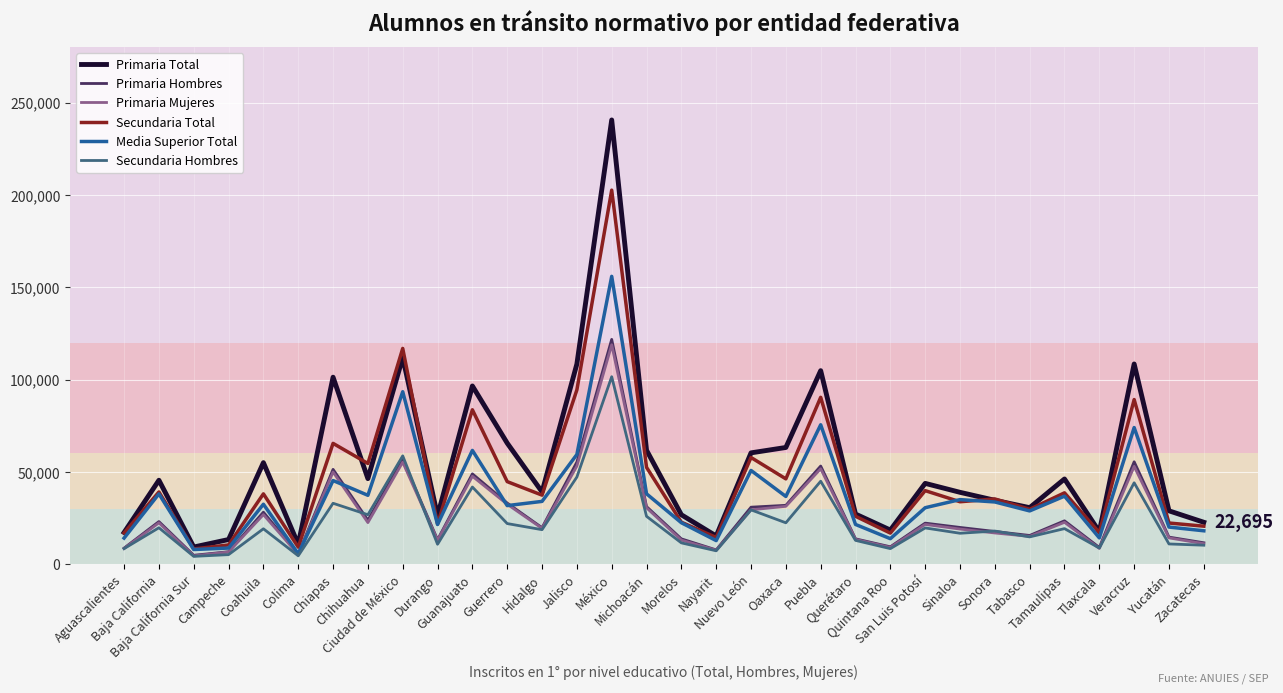

Which series has the largest range (max minus min)?

Primaria Total